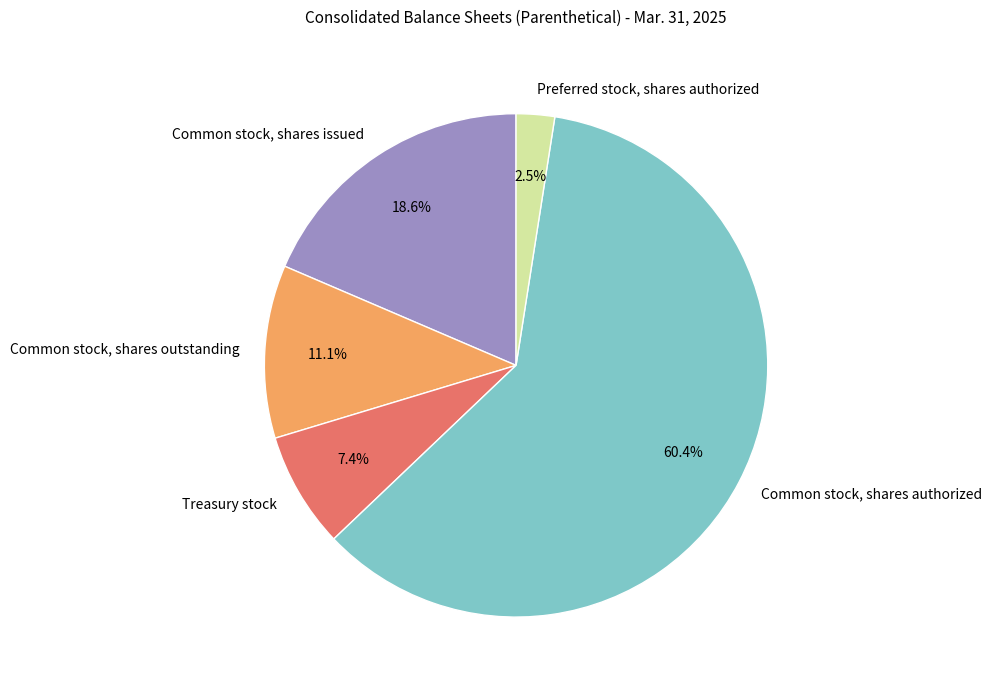

Which category has the smallest portion of the pie?

Preferred stock, shares authorized